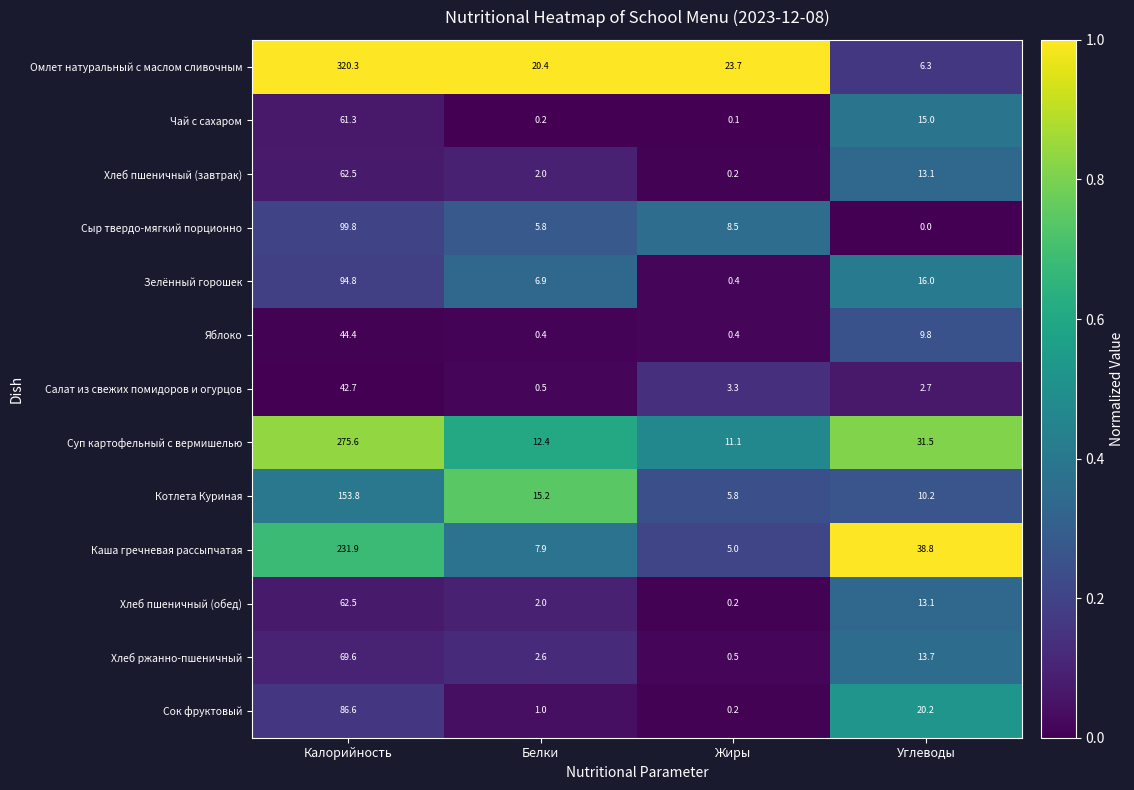

What is the difference between the highest and lowest values at Углеводы?

38.8